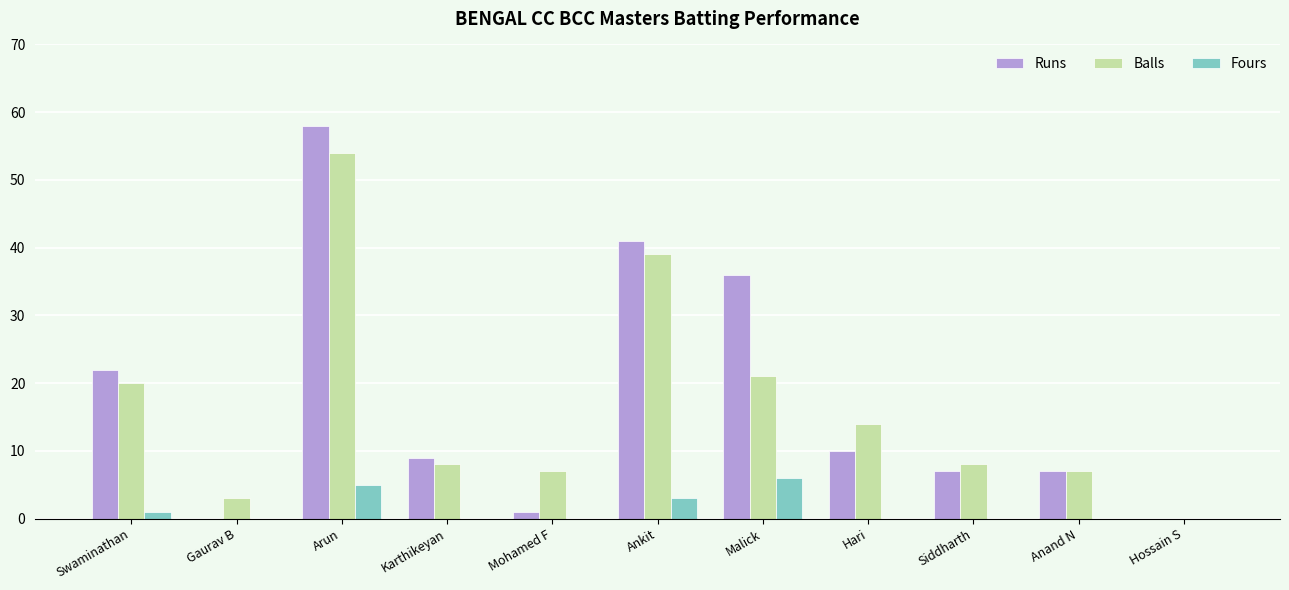

At which category is the sum across all series the highest?

Arun